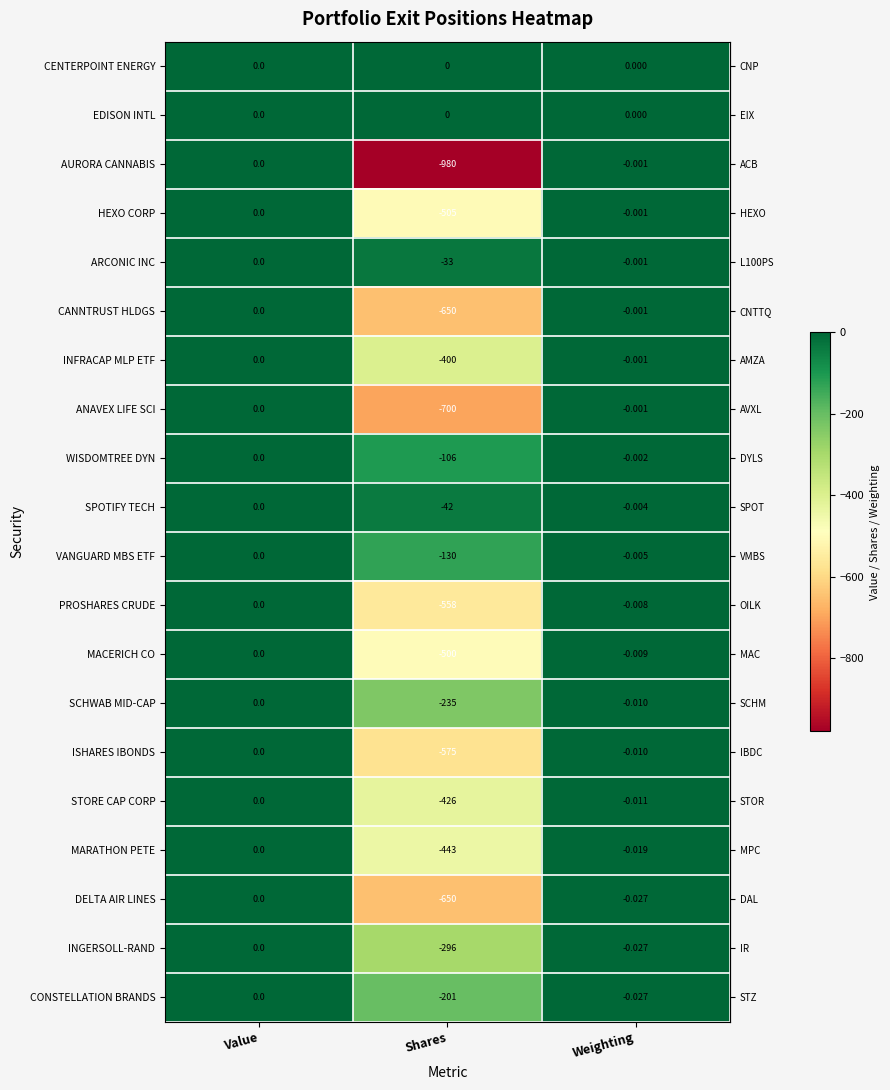

Rank the categories by ISHARES IBONDS value from highest to lowest.

Value, Weighting, Shares